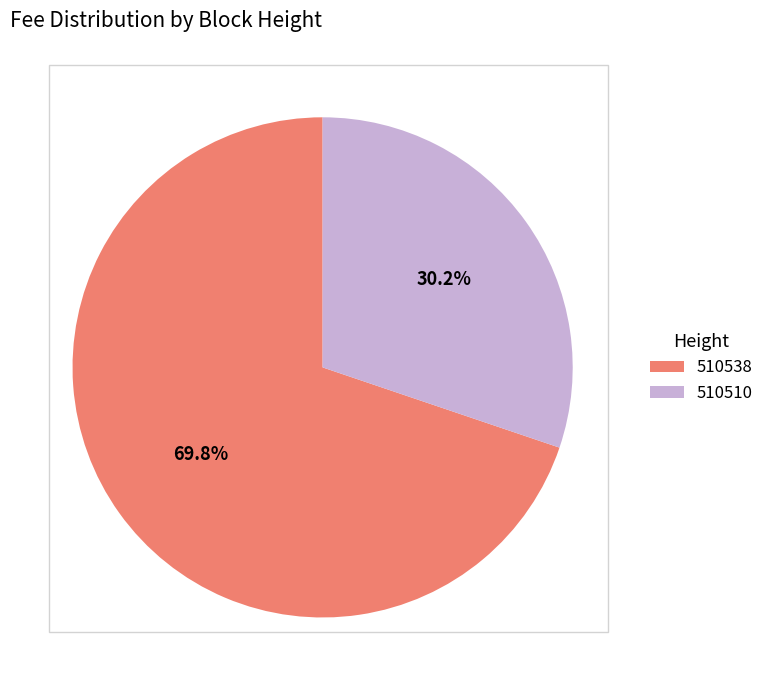

Is the sum of 510510 and 510538 greater than half?

Yes